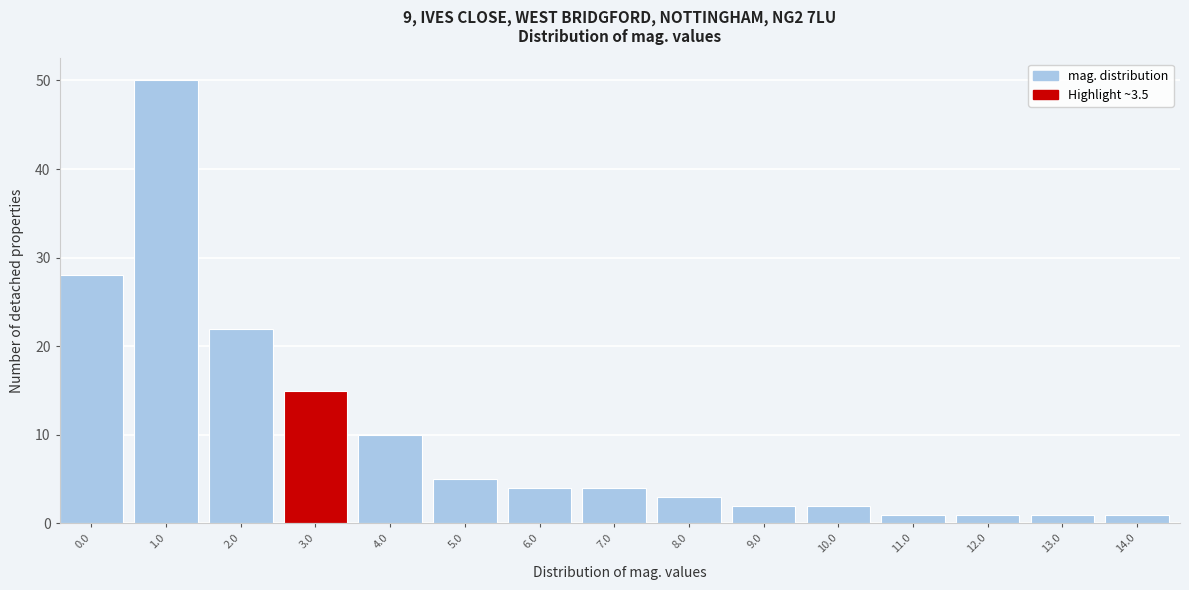

Reading right to left, what are all the values shown in this chart?

14.0=1	13.0=1	12.0=1	11.0=1	10.0=2	9.0=2	8.0=3	7.0=4	6.0=4	5.0=5	4.0=10	3.0=15	2.0=22	1.0=50	0.0=28